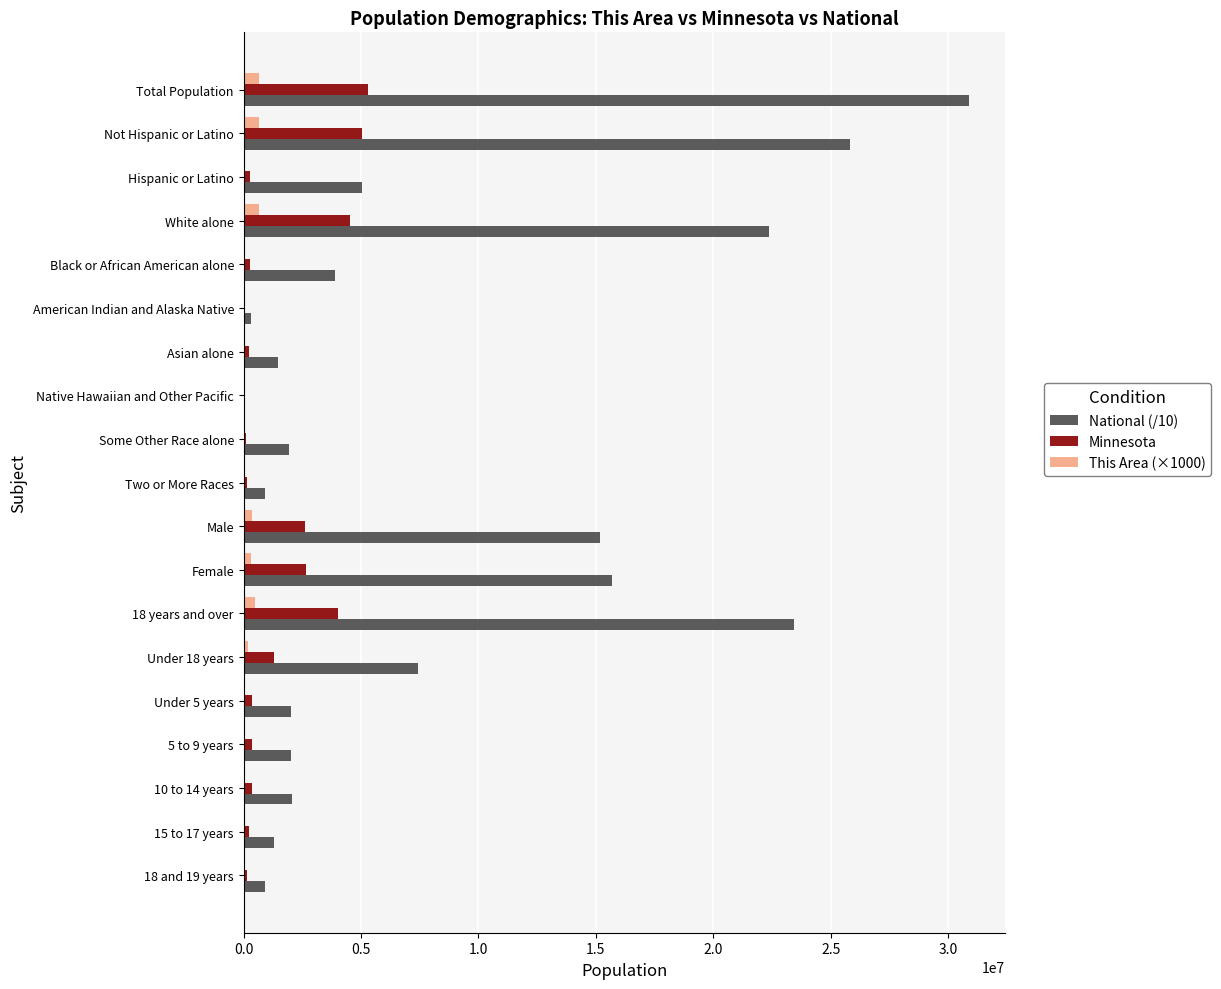

What is the sum of all This Area (×1000) values?

3511000.0